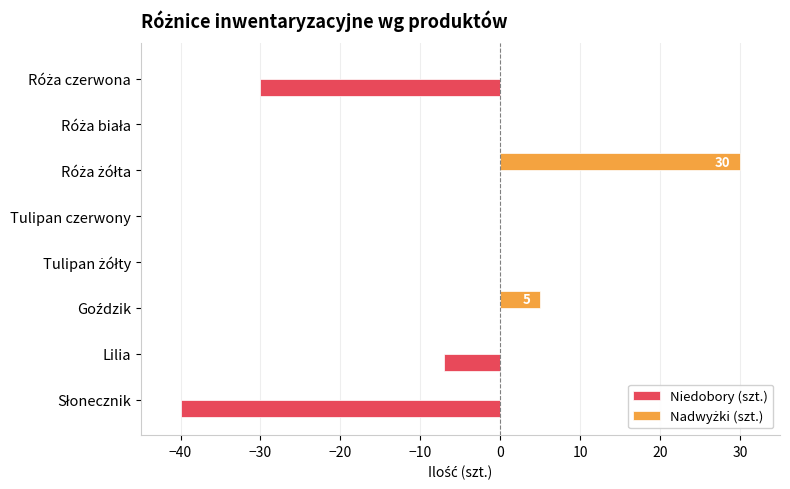

Which series has the widest spread of values?

Niedobory (szt.)